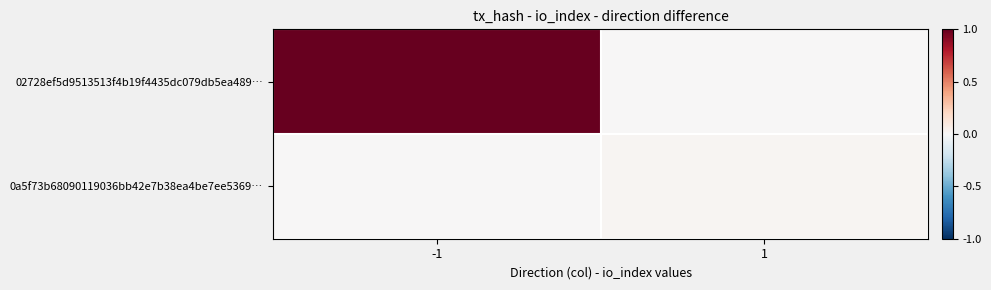

Between 1 and -1, which is larger?

-1